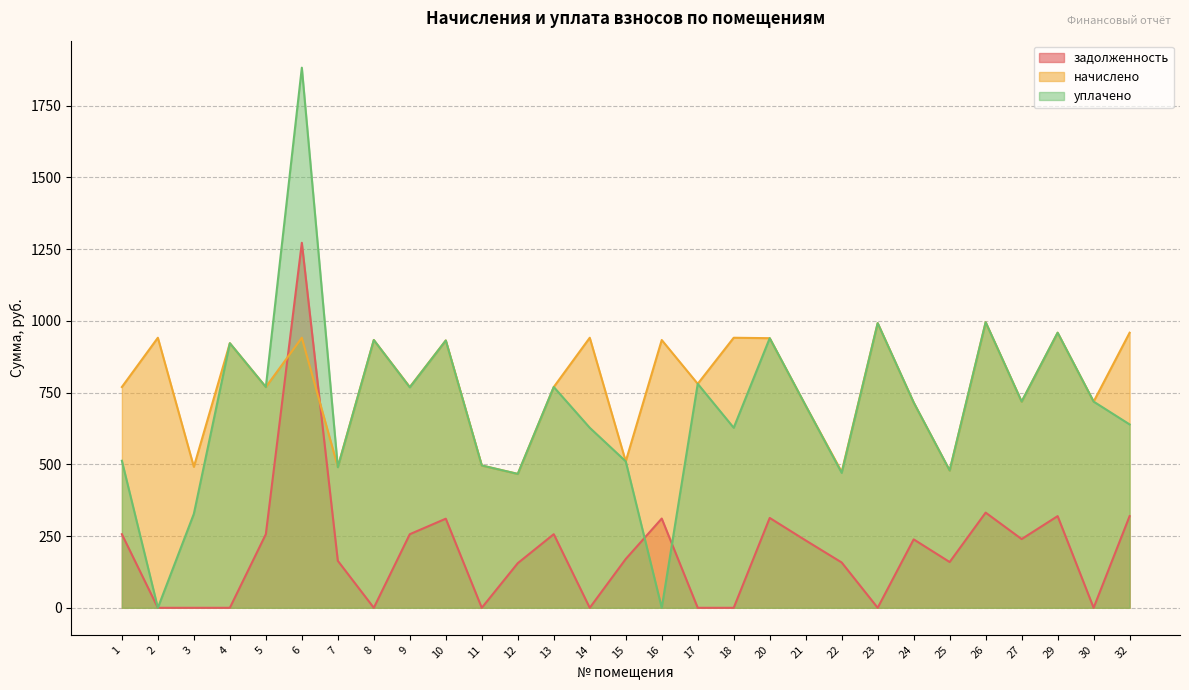

Which series has the largest total across all categories?

начислено